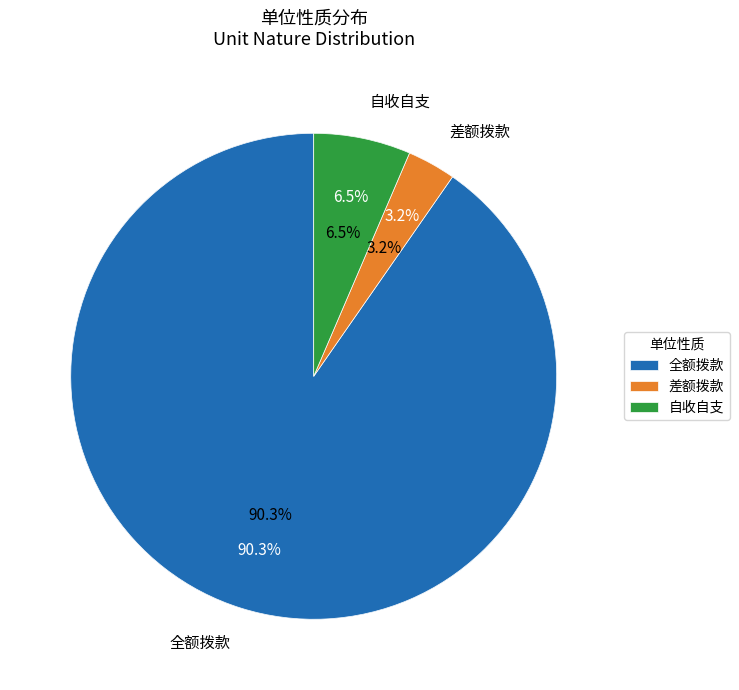

To the nearest percent, what is the difference between the 自收自支 and 全额拨款 slice percentages?

84%